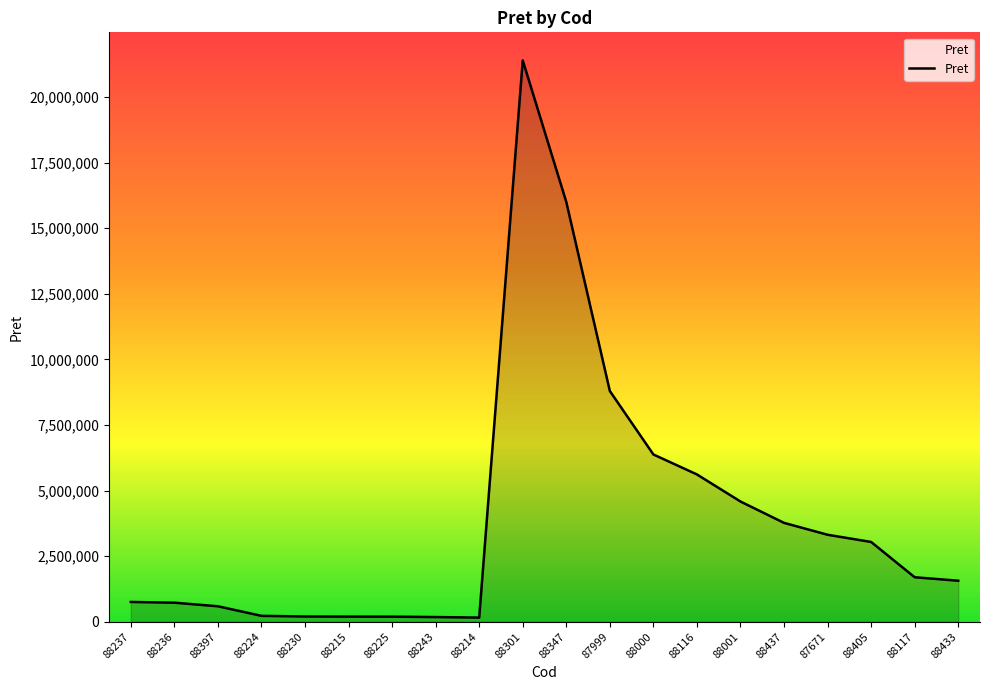

What is the difference between the values at 88405 and 88437?

727690